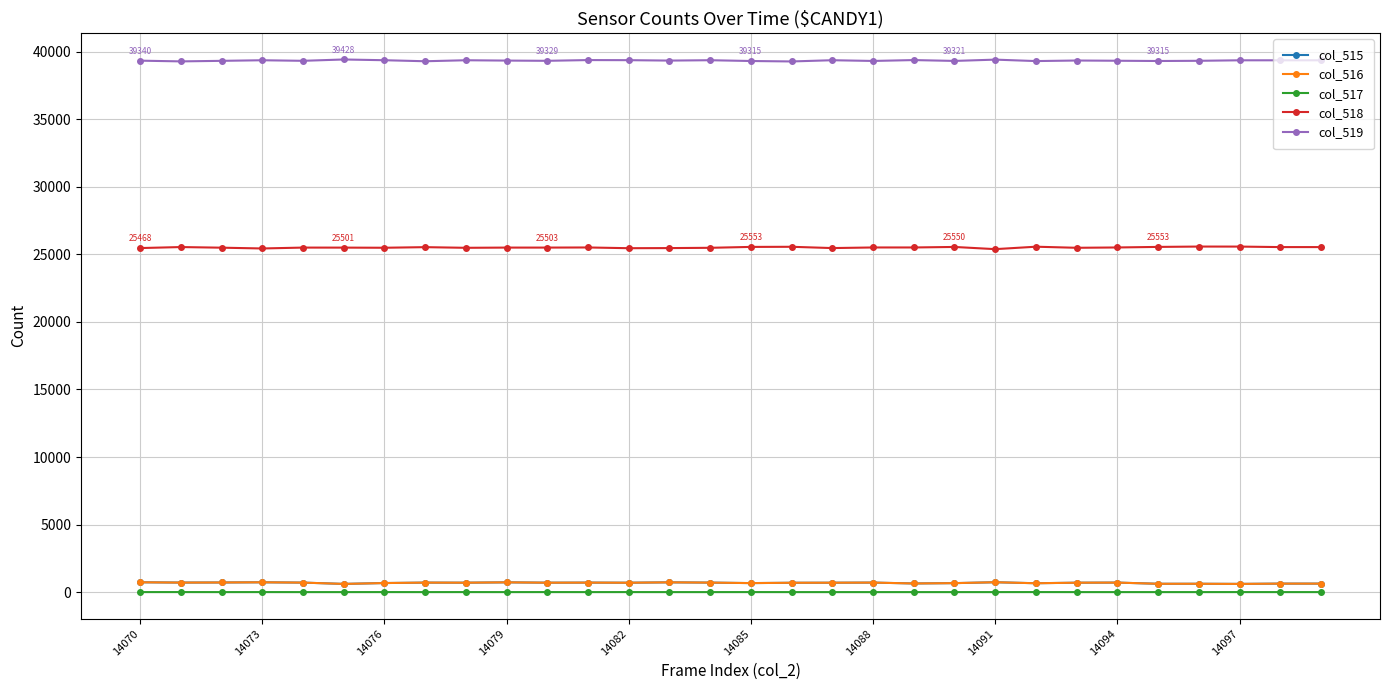

True or false: col_519 and col_515 cross at least once.

False